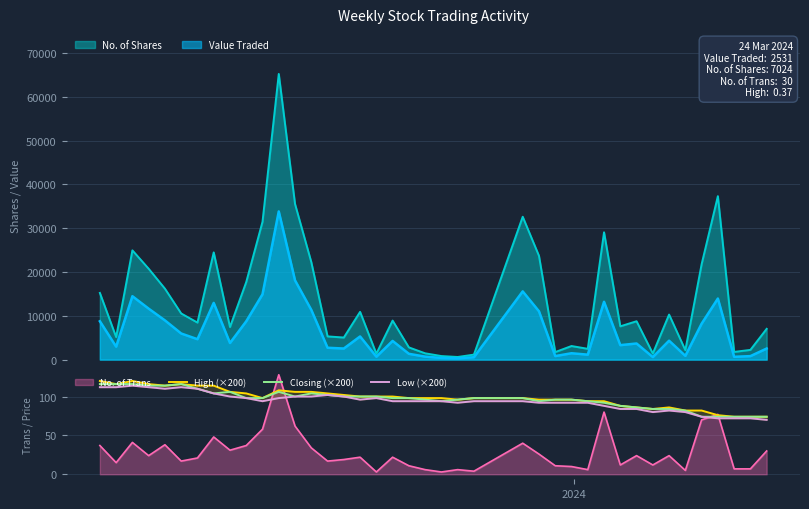

In Low (×200), how many points are lower than both neighbors (excluding endpoints)?

5